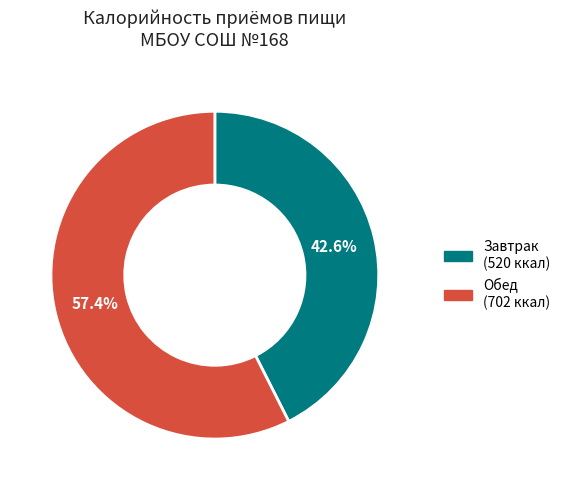

Is there any slice that represents more than half of the pie?

Yes